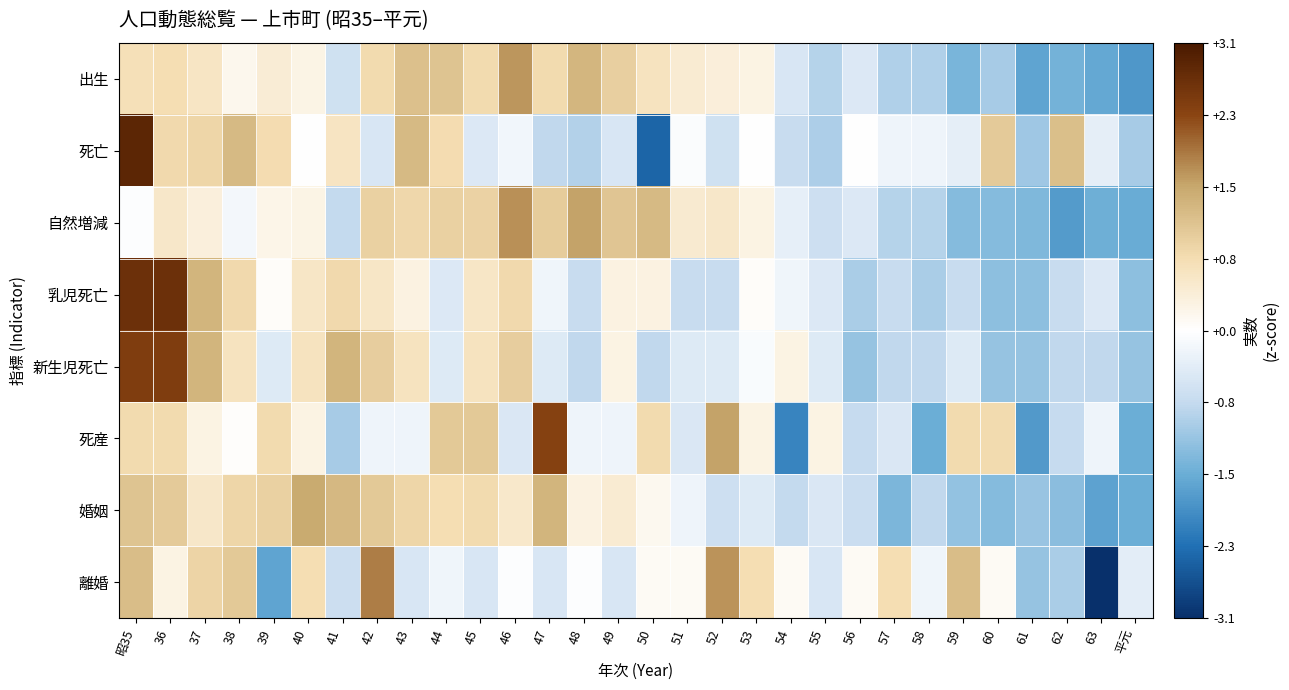

What is the total value across all series at 38?

4.8